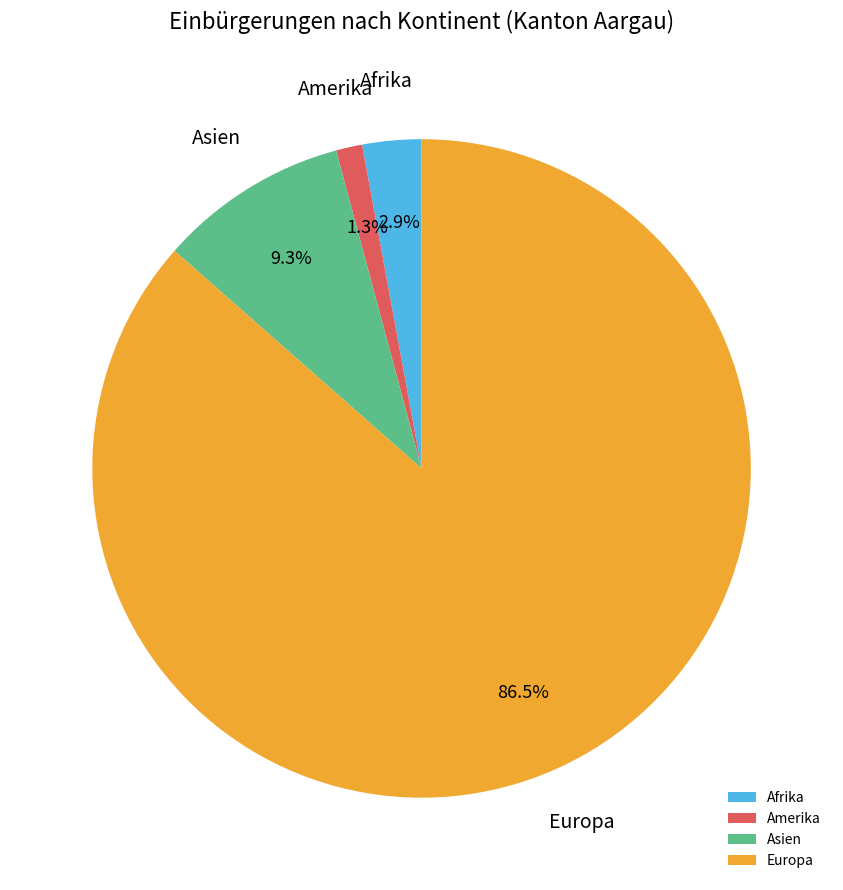

What percentage do Afrika and Amerika together represent?

4.2%